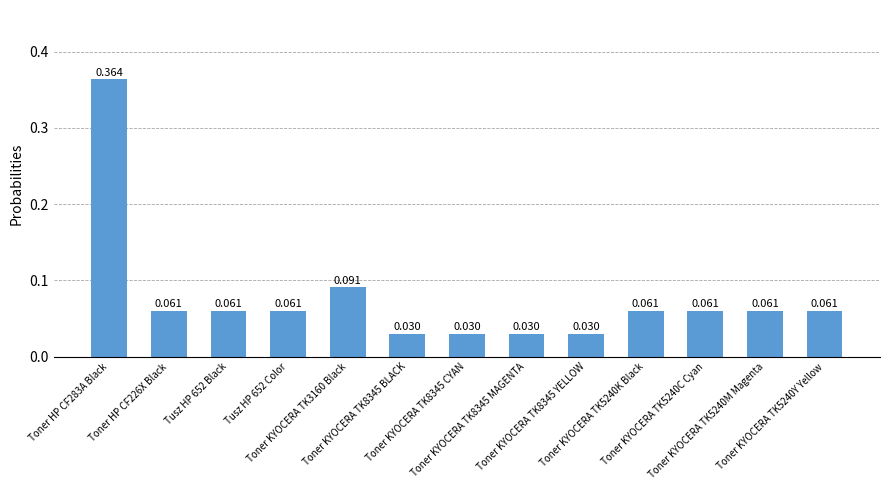

What is the difference between the values at Toner HP CF283A Black and Toner KYOCERA TK5240M Magenta?

0.3